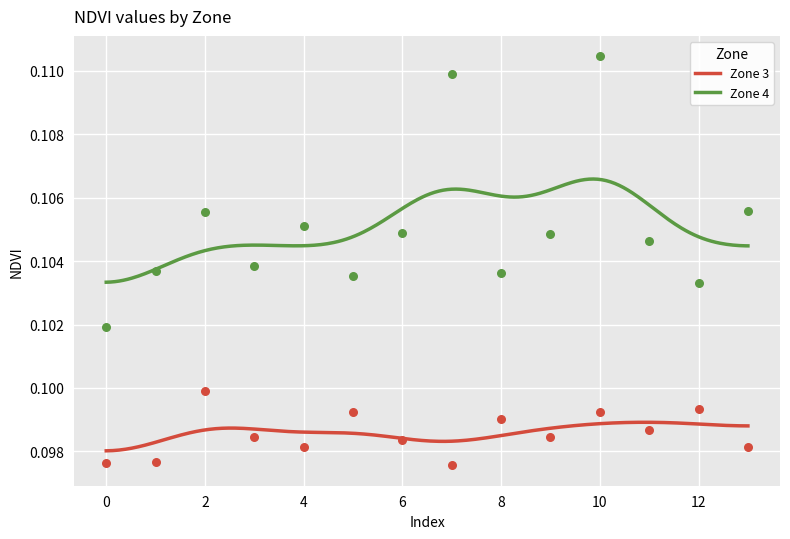

Which series has the largest total across all categories?

Zone 4